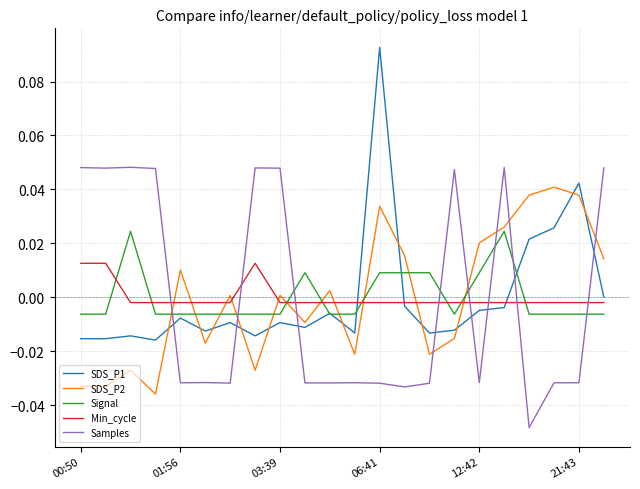

Which series ends up on top after the final intersection of Min_cycle and SDS_P2?

SDS_P2